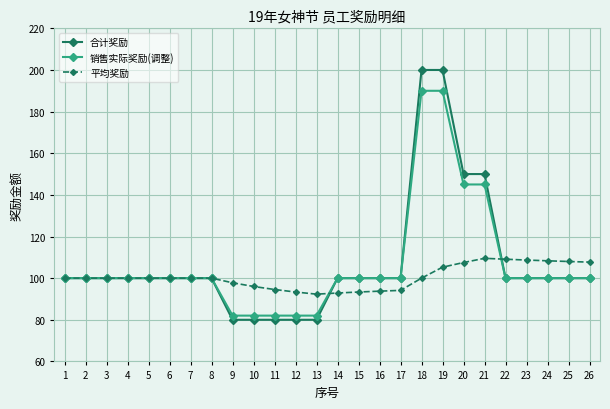

What is the value of the 平均奖励 point at the 2nd from the left?

100.0